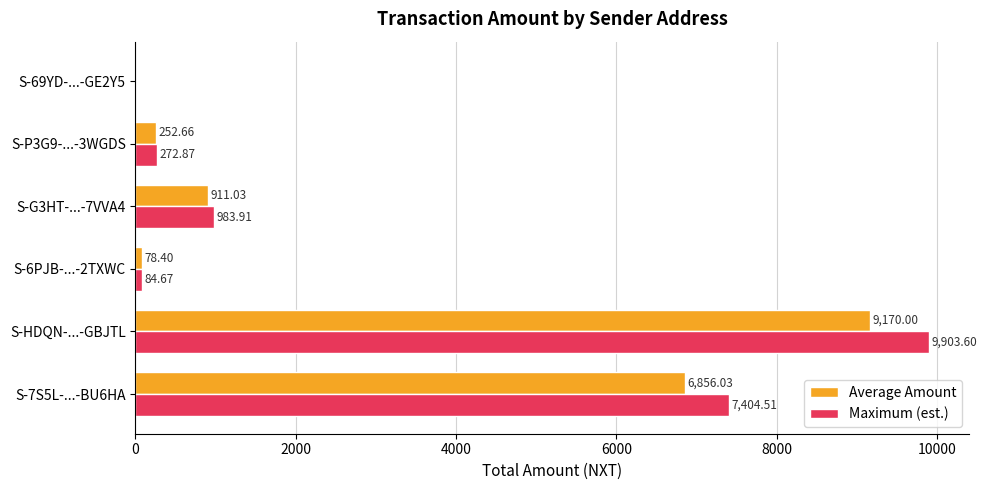

Which category has the highest value in the Maximum (est.) series?

S-HDQN-...-GBJTL